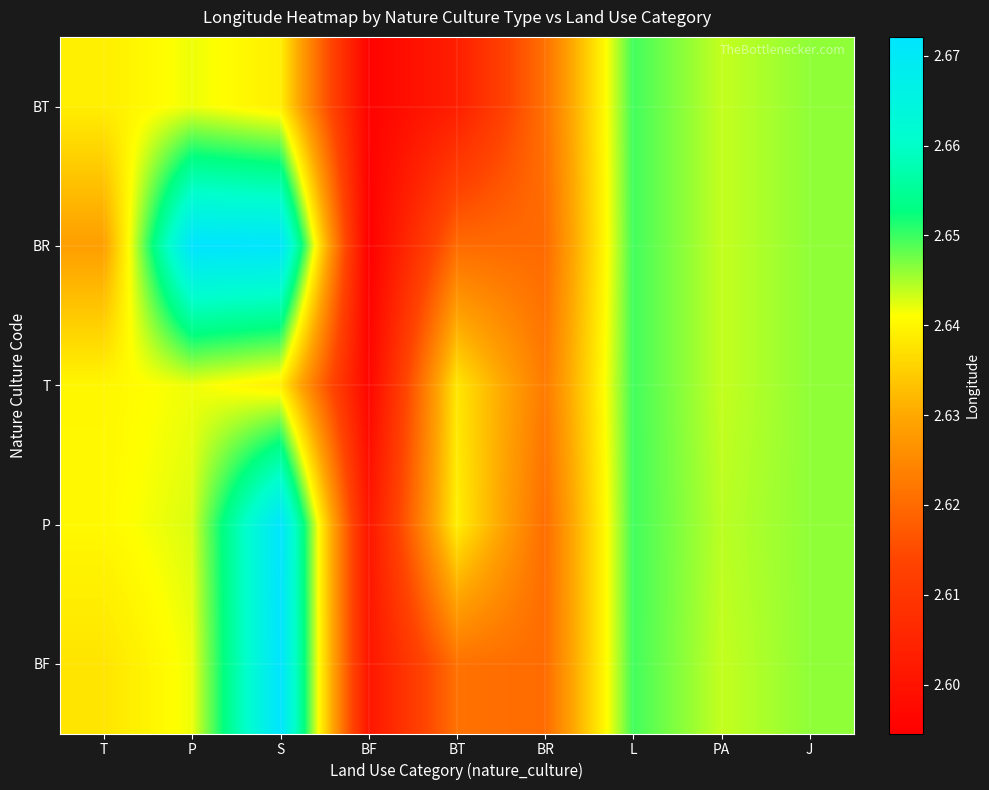

Which category has the highest value across all series?

S